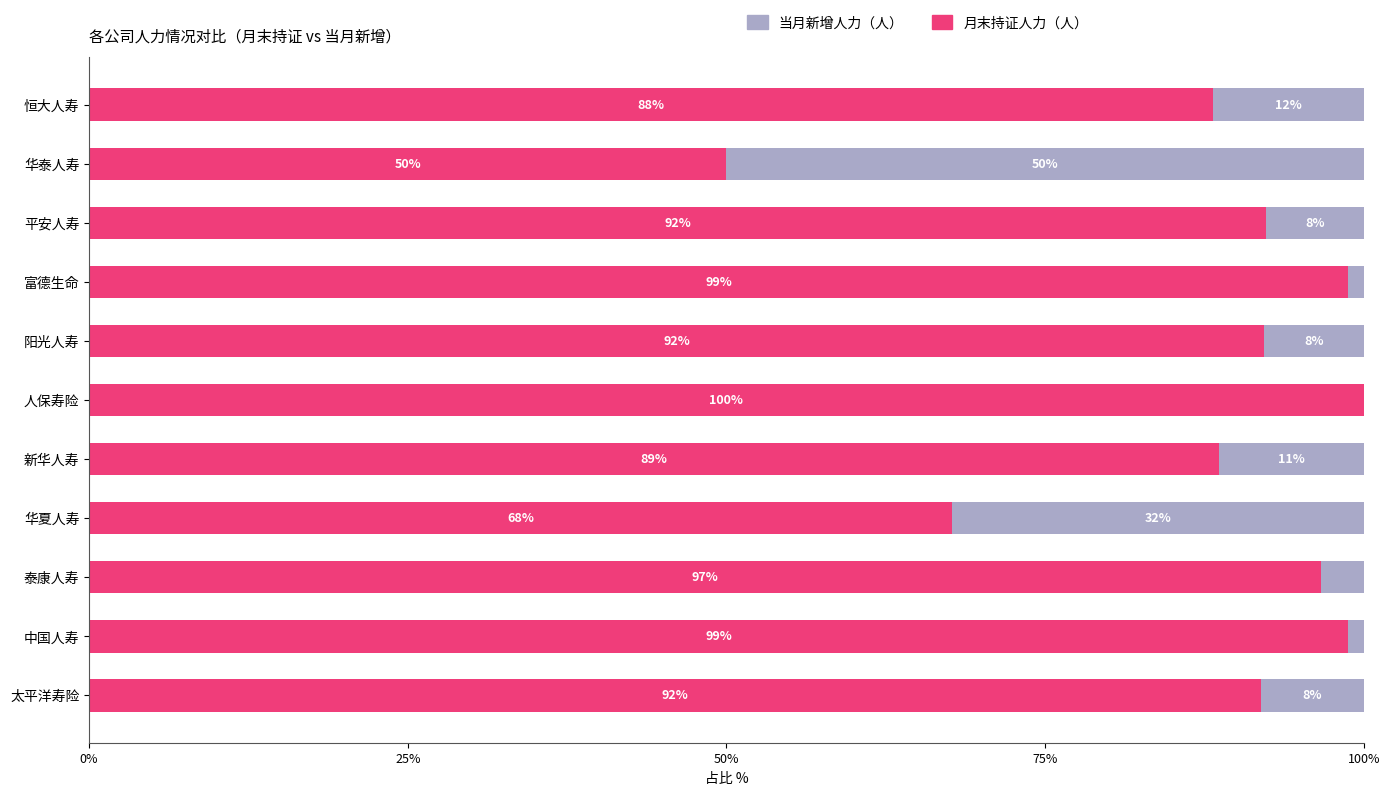

Is it true that 月末持证人力（人） equals 50.0 at 华泰人寿?

True